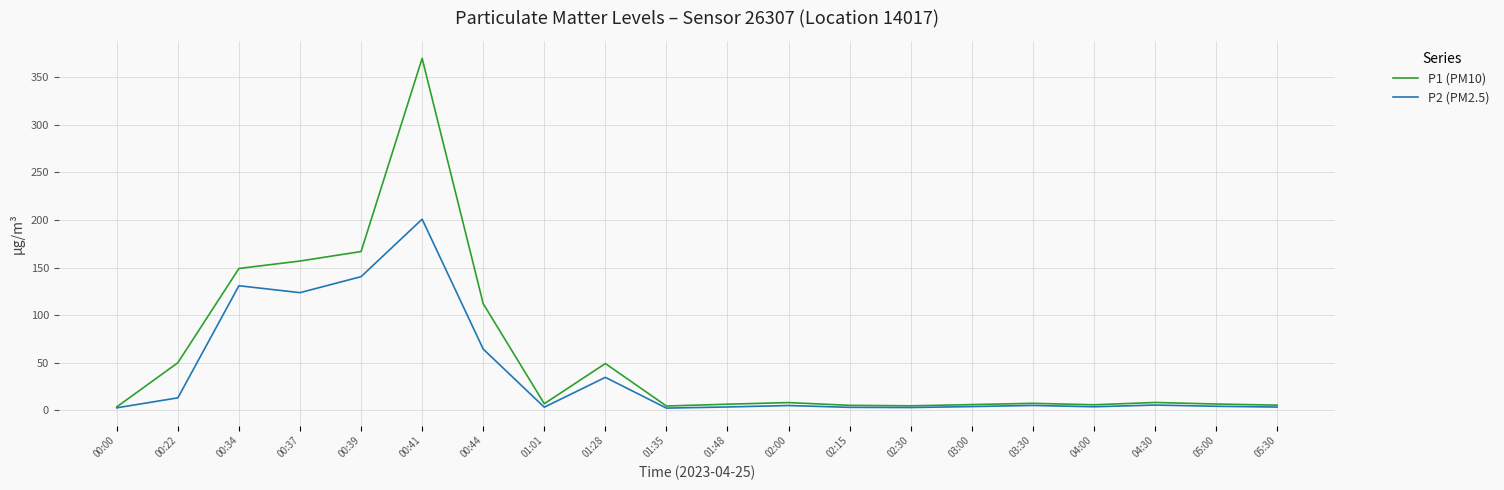

Which series has the widest spread of values?

P1 (PM10)